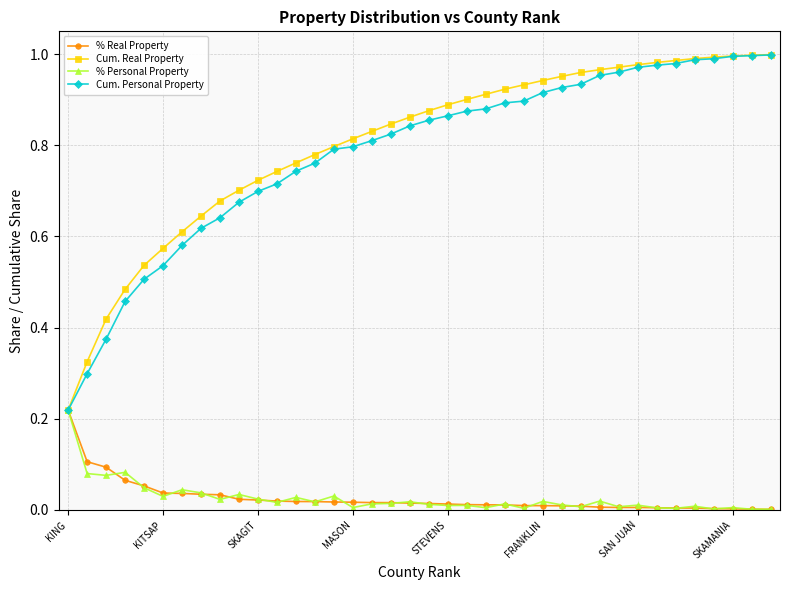

Which series has the largest range (max minus min)?

Cum. Real Property